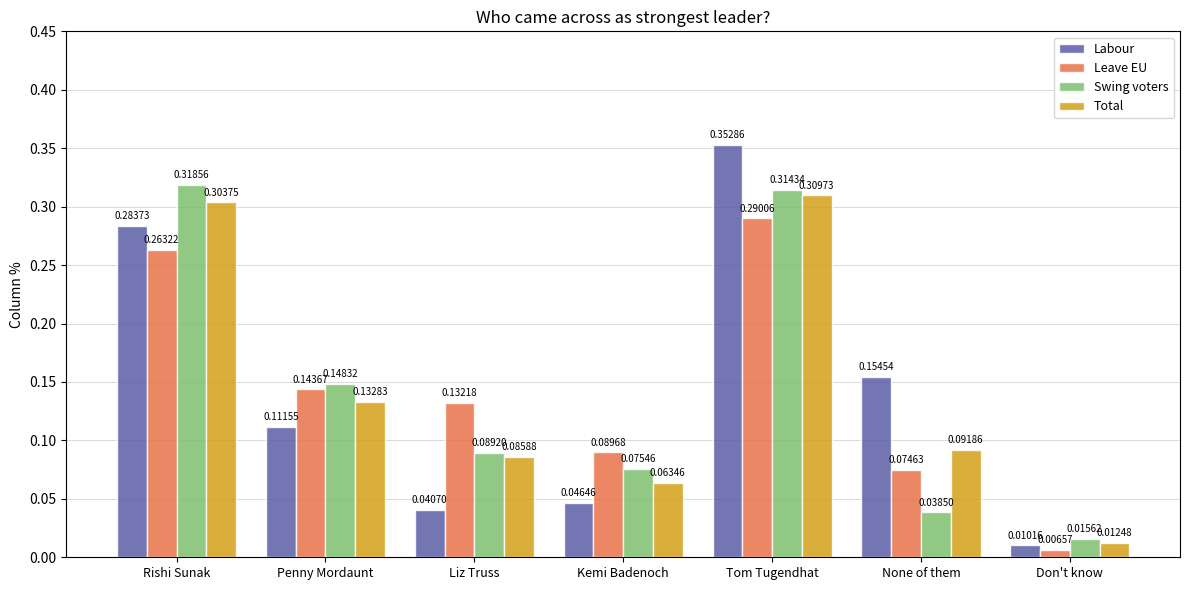

Count the number of data series in this chart.

4